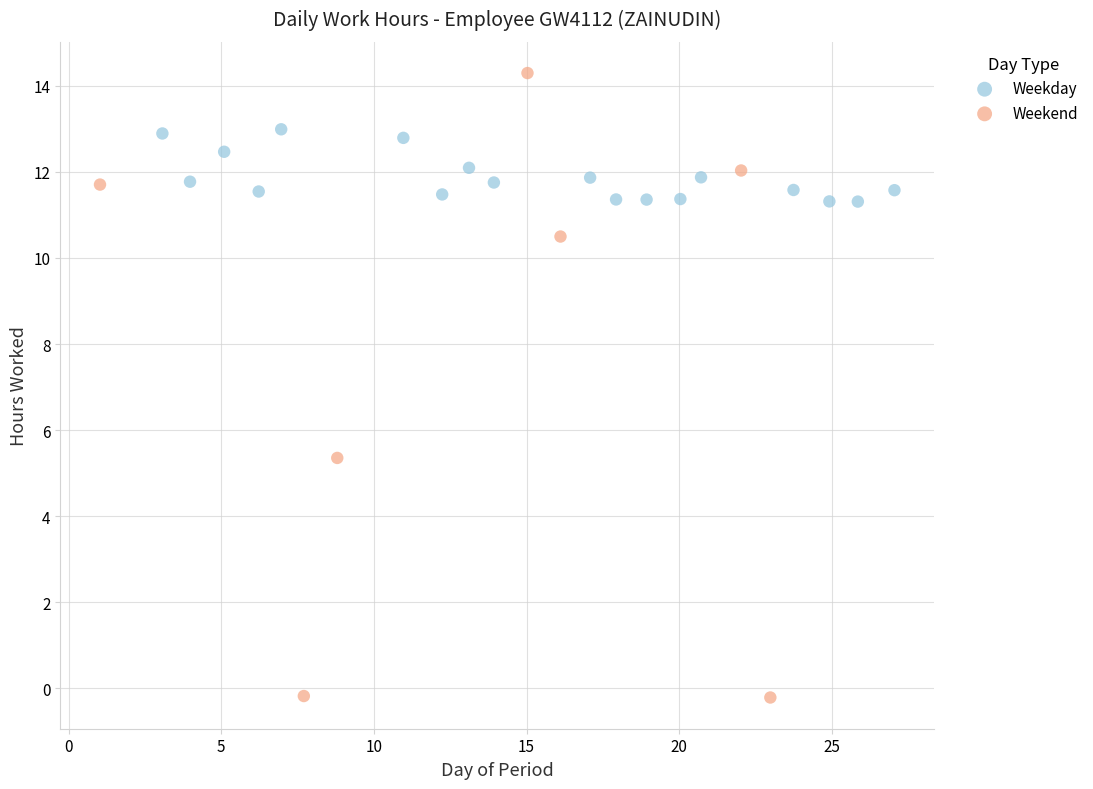

Which series reaches the maximum Y coordinate?

Weekend